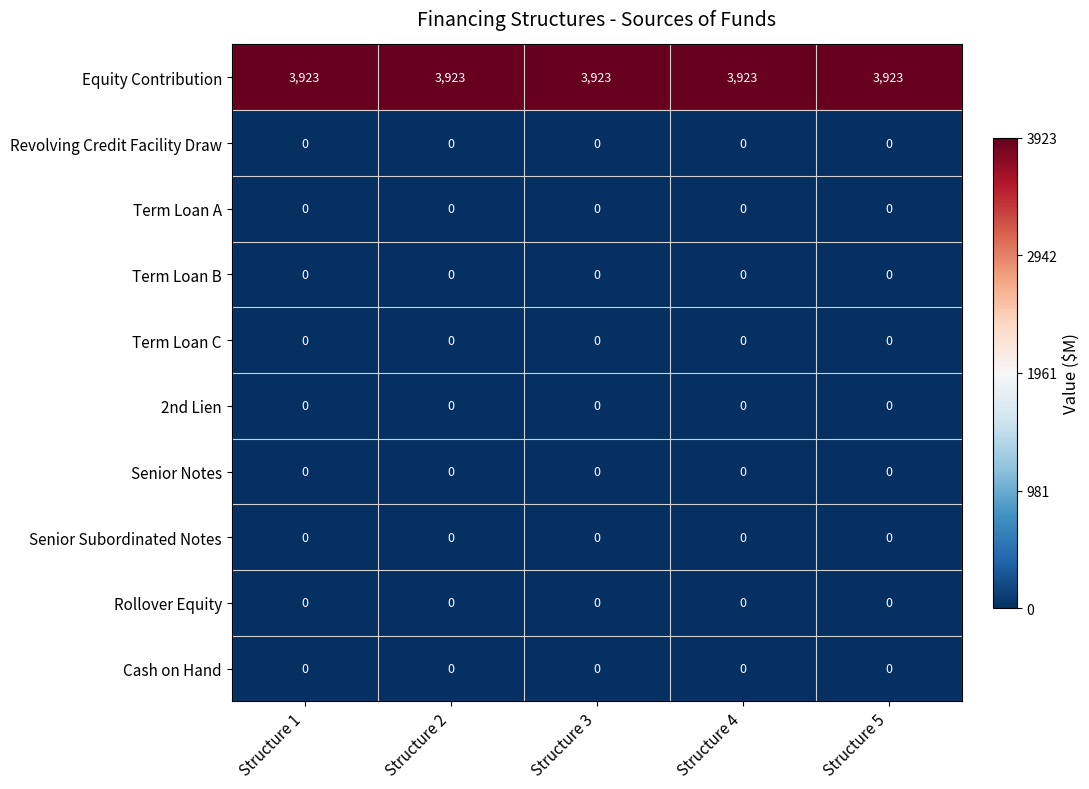

What is the greatest value displayed?

3923